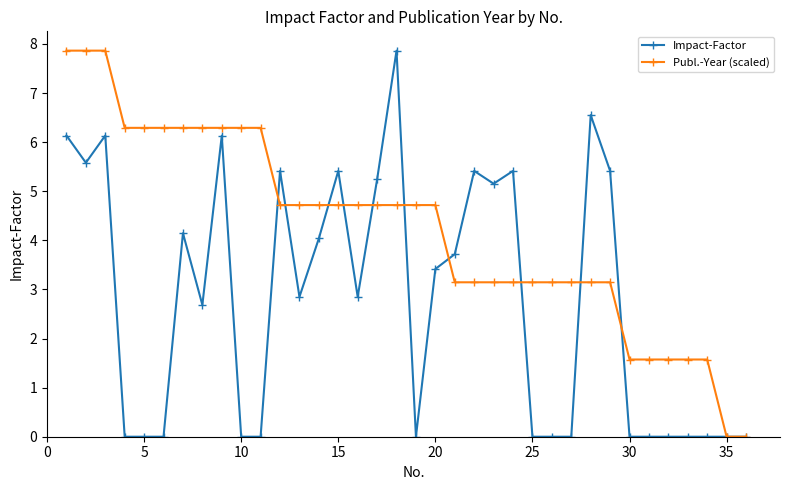

True or false: Impact-Factor has more than 1 points higher than both neighbors.

True